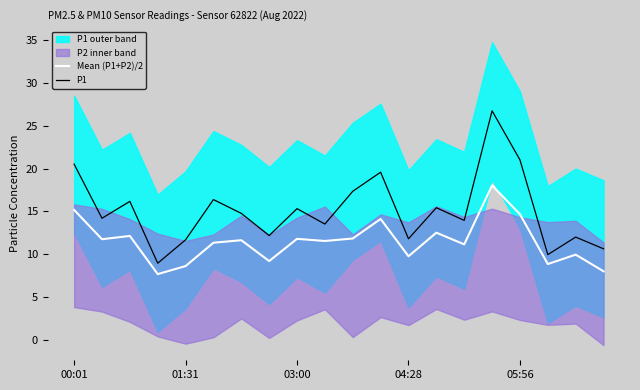

How many interior local valleys does the Mean (P1+P2)/2 series have?

7